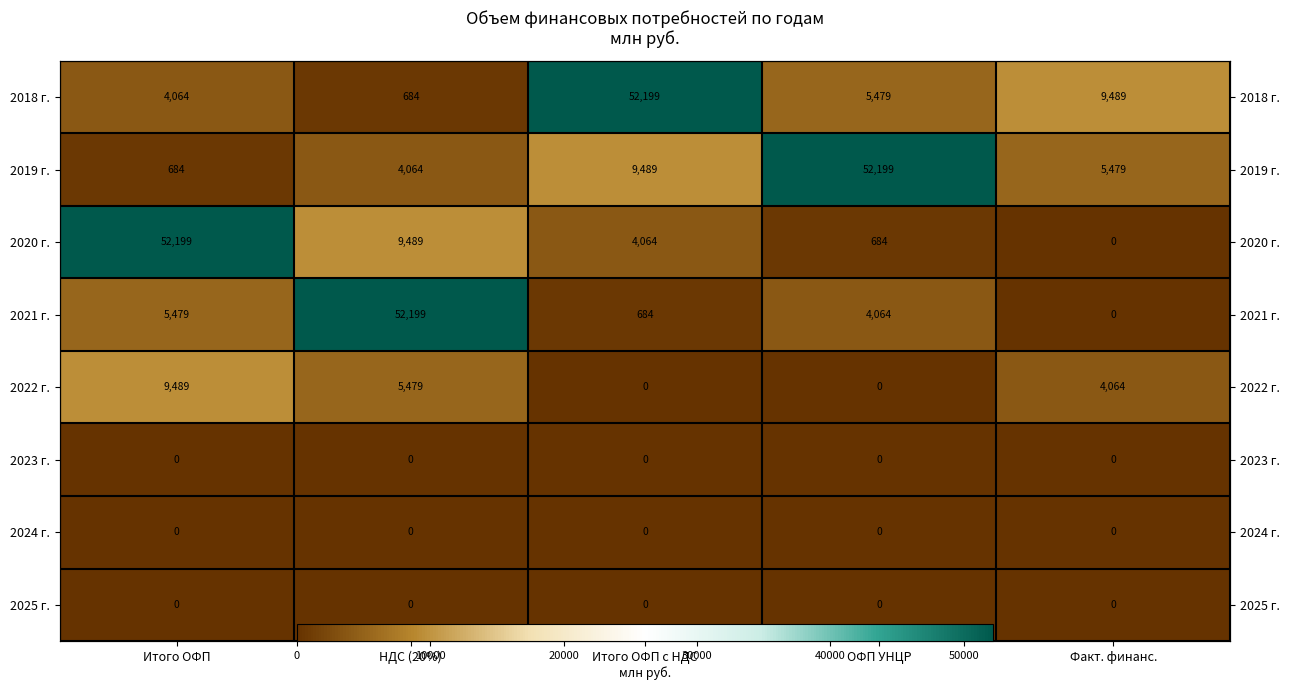

What is the maximum value for 2018 г.?

52199.4